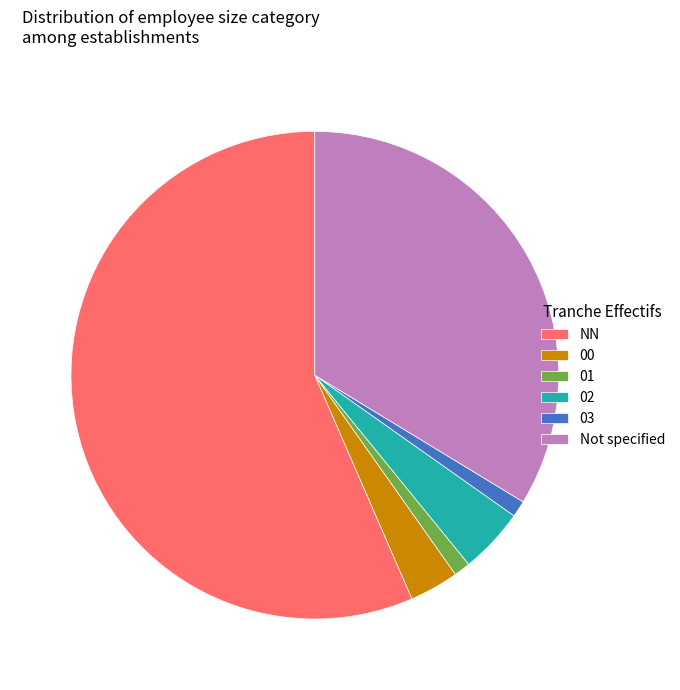

Approximately how many times larger is the value at 00 compared to 01?

3.0